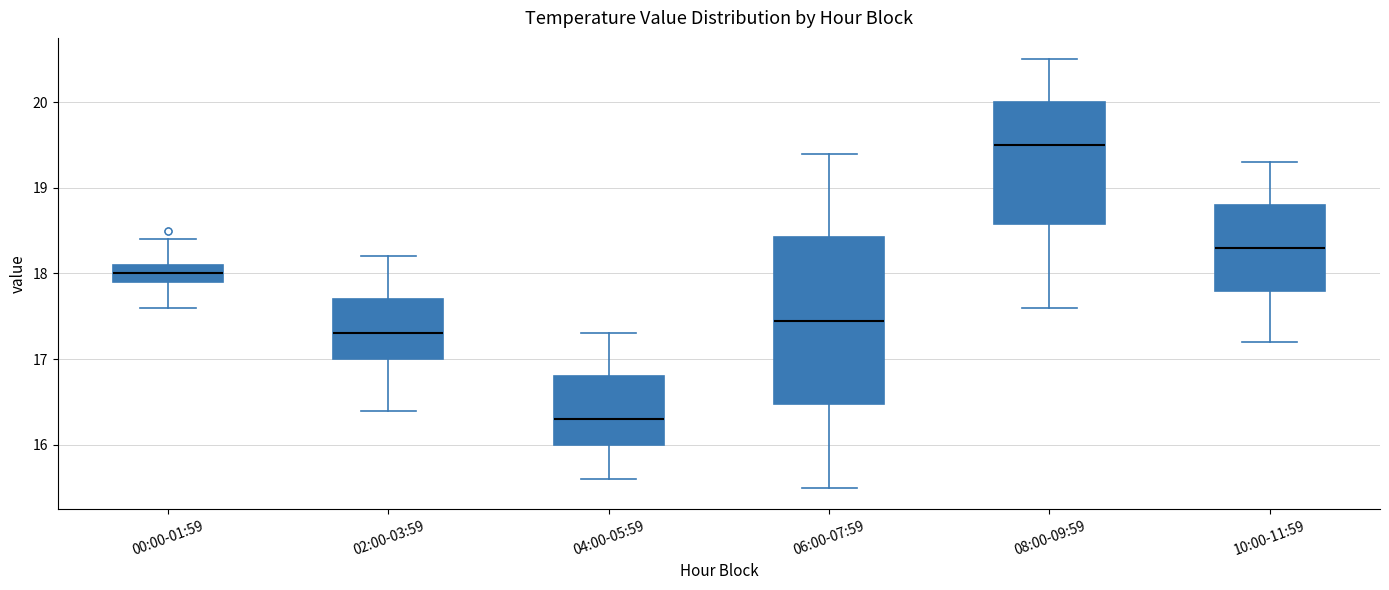

Reading left to right, transcribe this box plot: for each box, give where its median line is, the range the box spans, and where its two whiskers end, as read against the y-axis. The values are not printed on the chart, so give them approximately, as read against the axis.

00:00-01:59: median 18.0, box 17.9 to 18.1, whiskers 17.6 to 18.4
02:00-03:59: median 17.3, box 17.0 to 17.7, whiskers 16.4 to 18.2
04:00-05:59: median 16.3, box 16.0 to 16.8, whiskers 15.6 to 17.3
06:00-07:59: median 17.5, box 16.5 to 18.4, whiskers 15.5 to 19.4
08:00-09:59: median 19.5, box 18.6 to 20.0, whiskers 17.6 to 20.5
10:00-11:59: median 18.3, box 17.8 to 18.8, whiskers 17.2 to 19.3